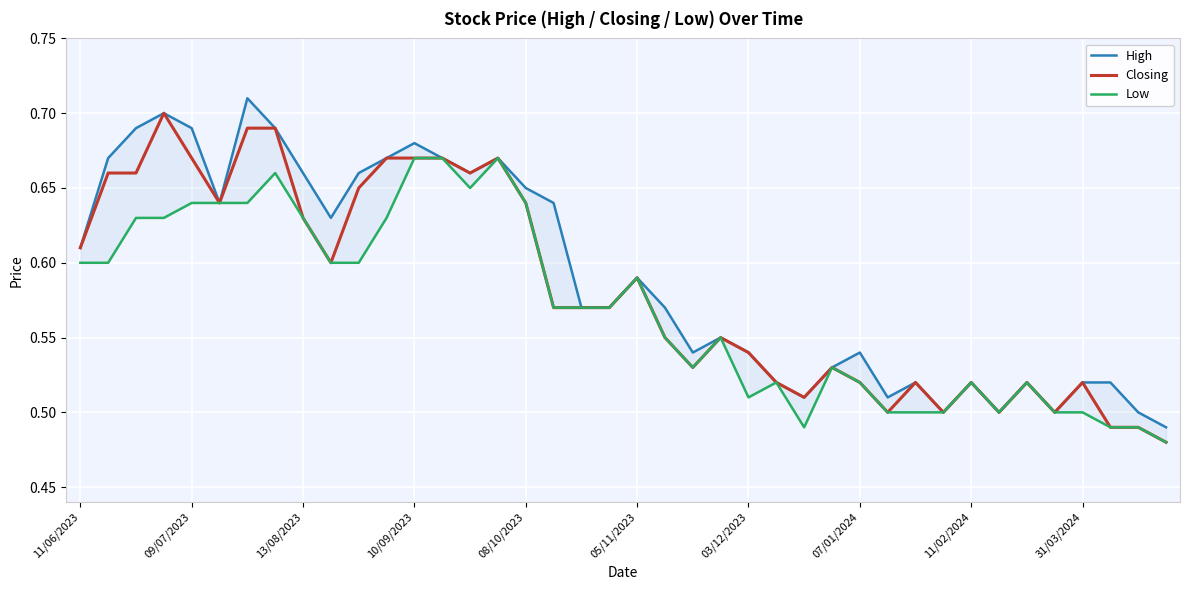

True or false: Closing has a value of 0.2 at 08/10/2023.

False